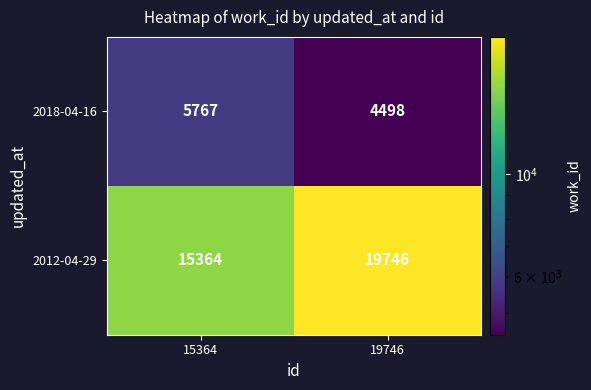

What is the difference between the 2018-04-16 values at 15364 and 19746?

1269